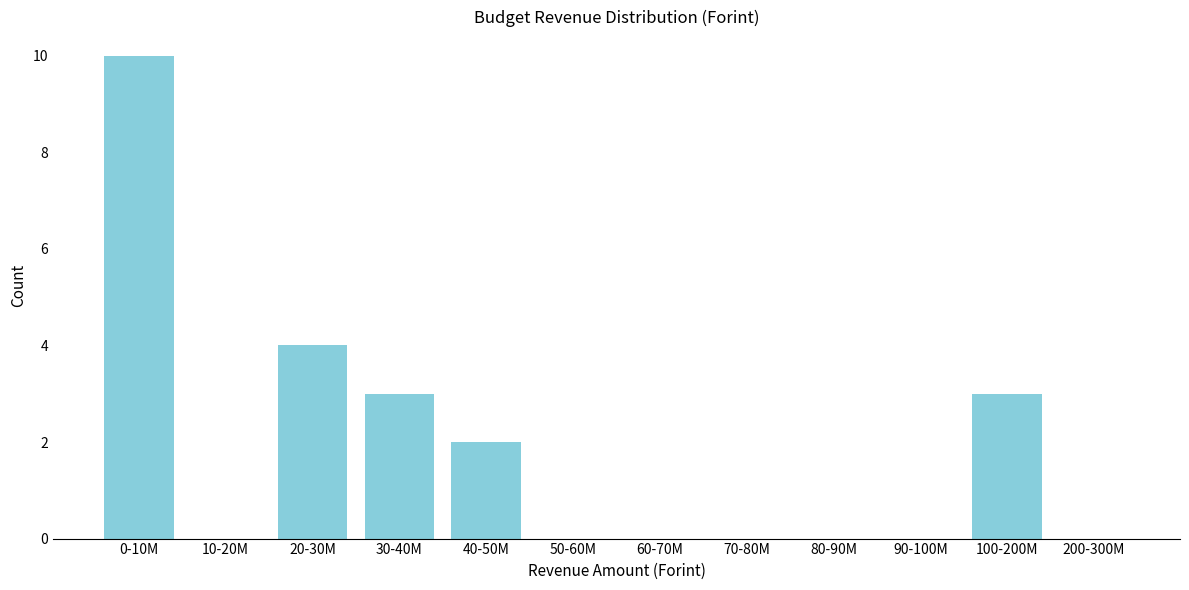

The chart shows a value of 0 at 60-70M. True or false?

True